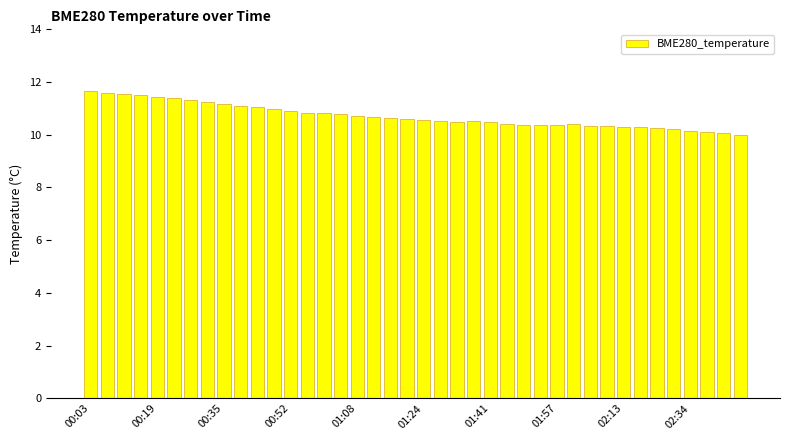

What is the average value?

10.7